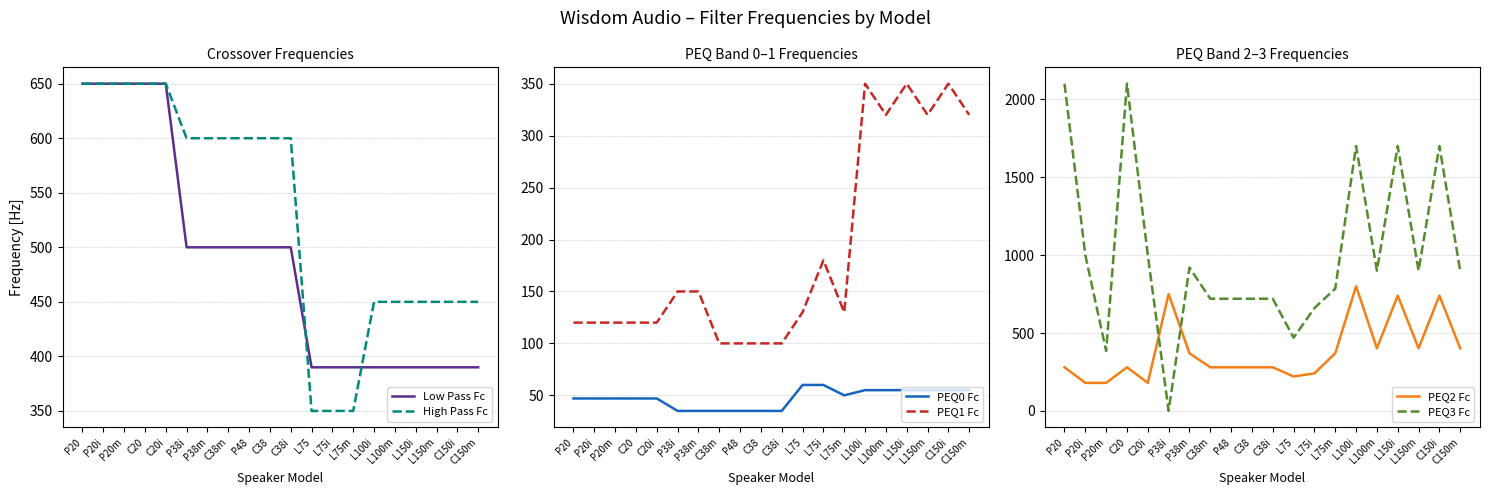

What is the total value across all series at L100i?

3745